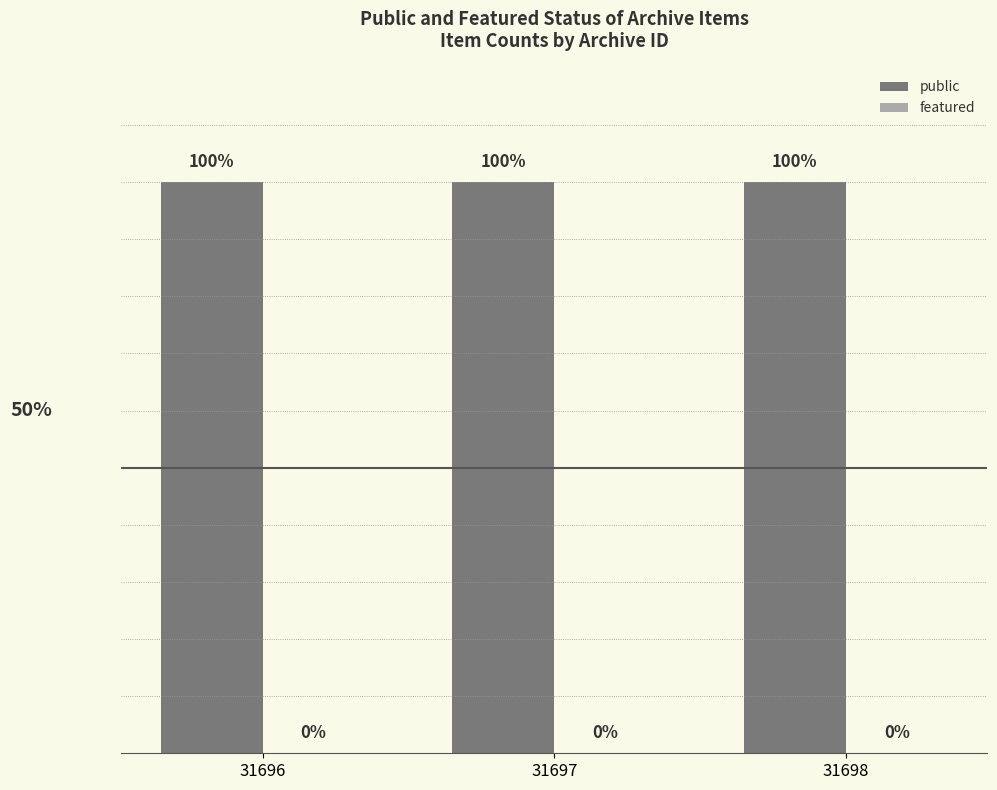

At which label is public closest to 1?

31696